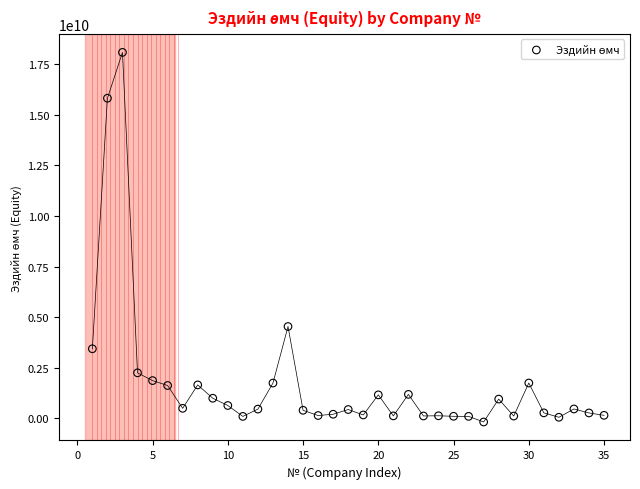

What is the range of Y values (max minus min)?

18269705788.9